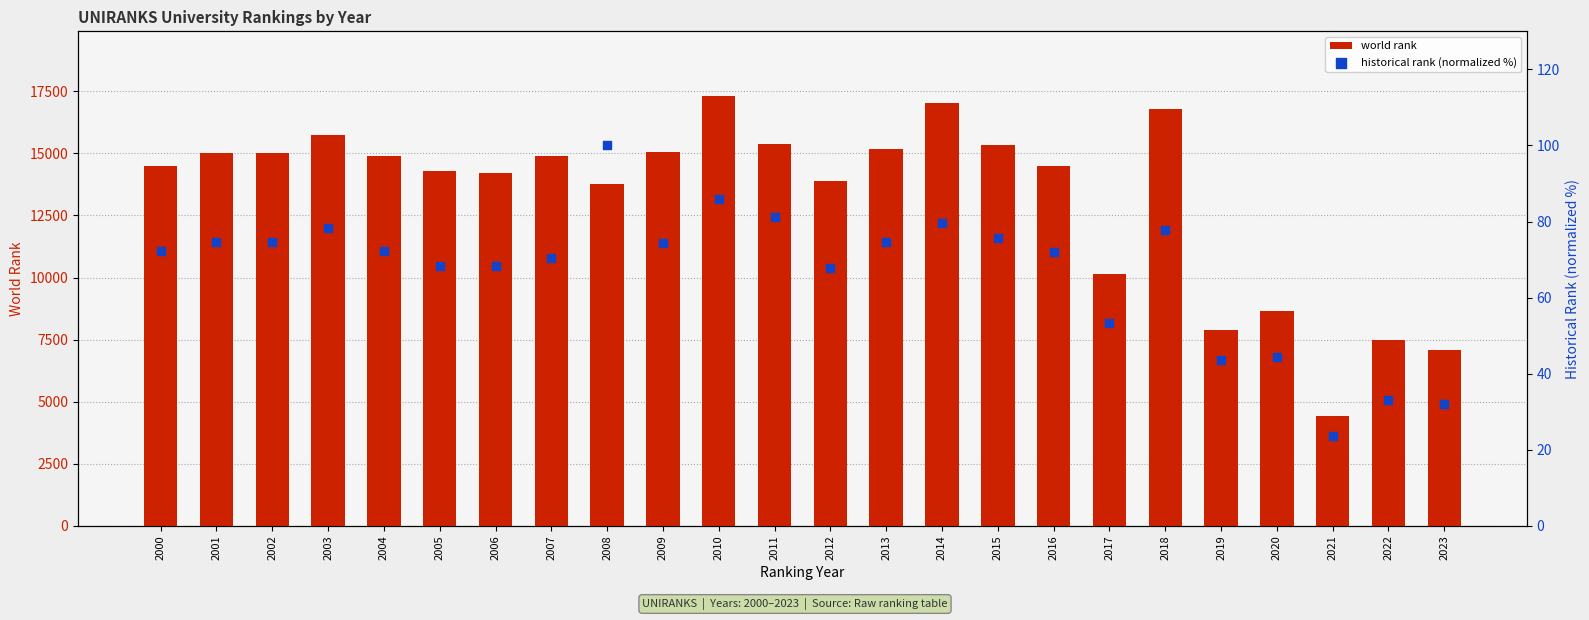

What is the total value across all series at 2005?

14342.4